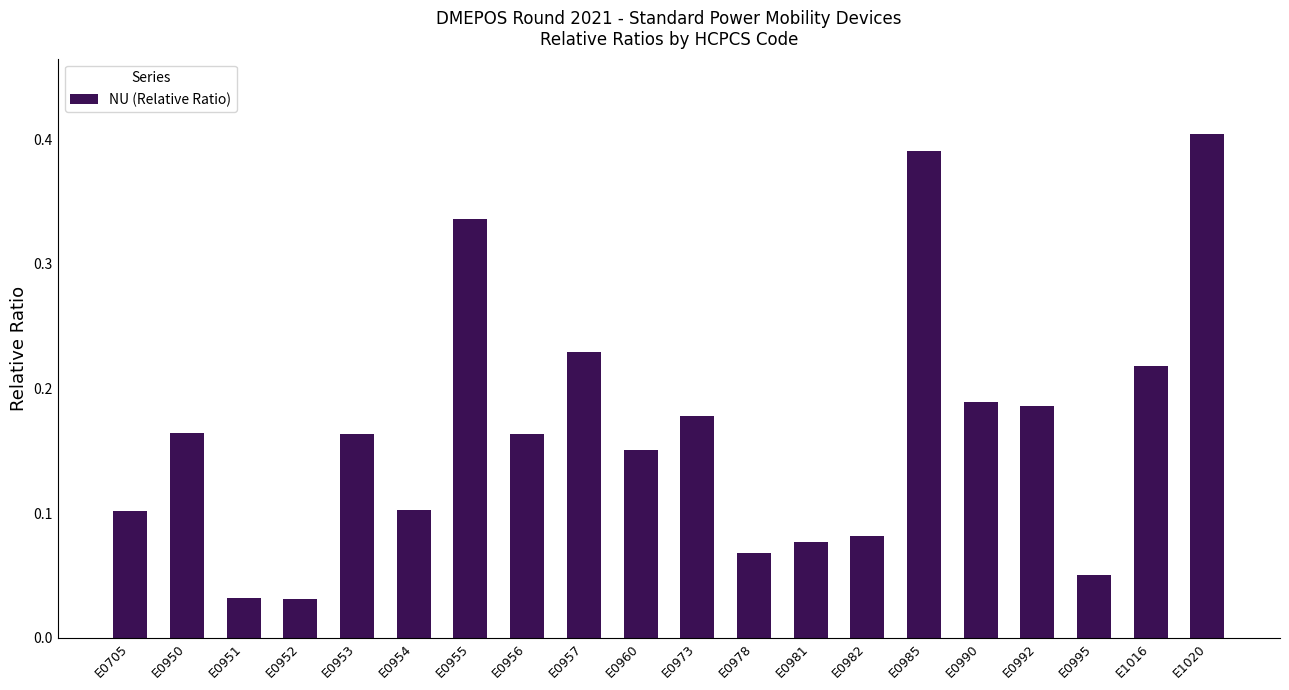

At which category does the chart reach its peak across all series?

E1020